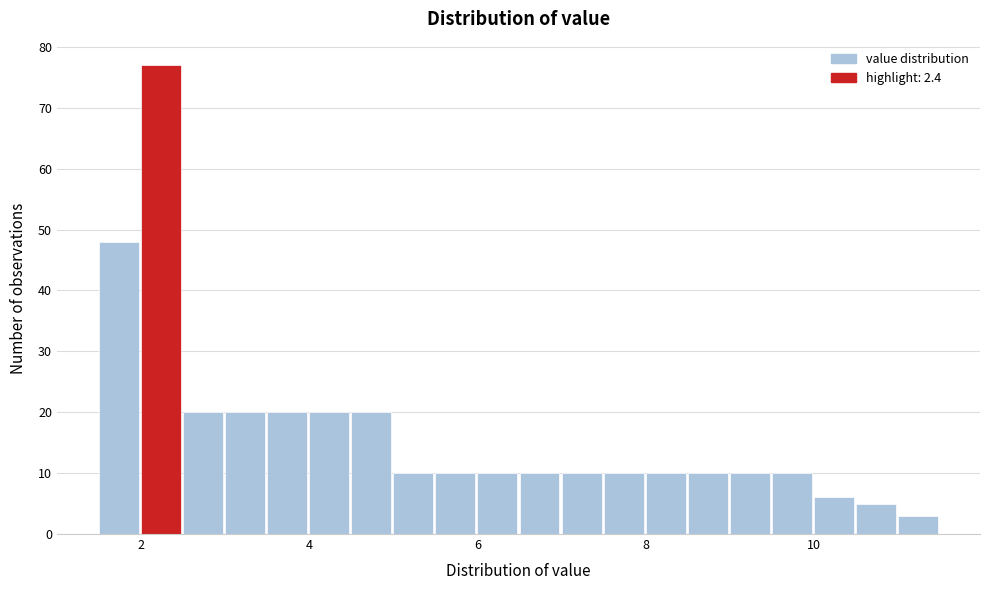

Around what value on the x-axis is the tallest bar? Give the approximate position of its centre, as read against the axis.

2.2